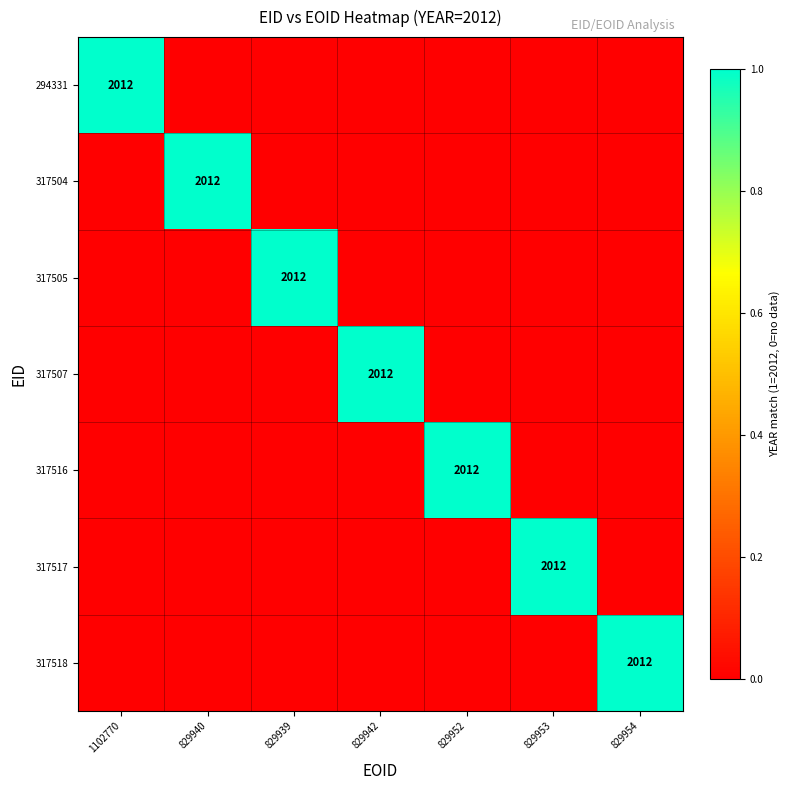

True or false: 294331 has a value of 982 at 1102770.

False